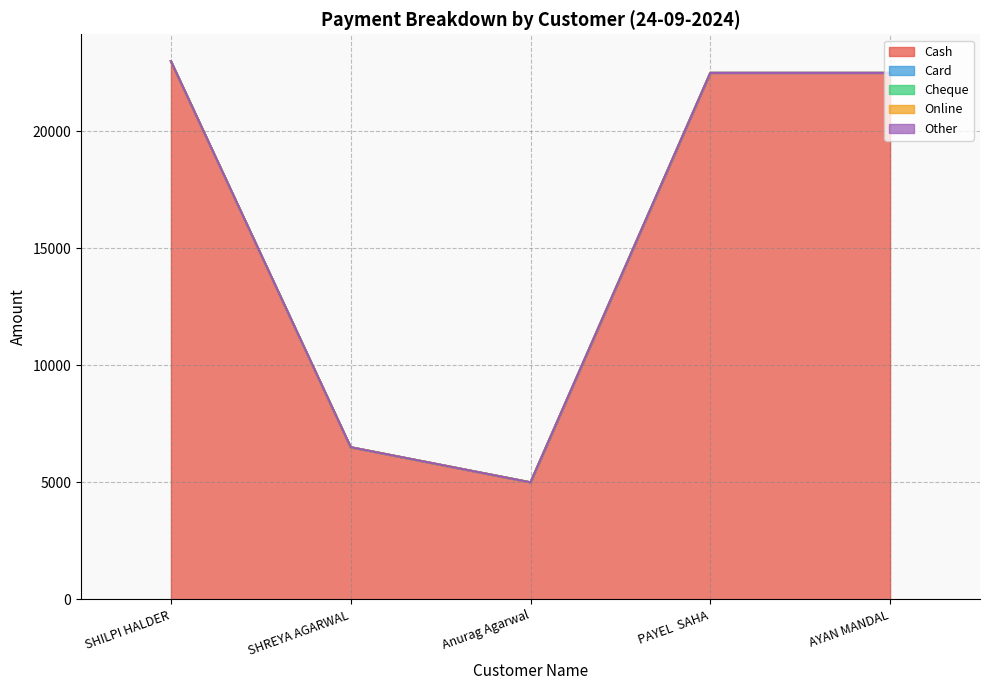

Where is Online nearest to the value 0?

SHILPI HALDER